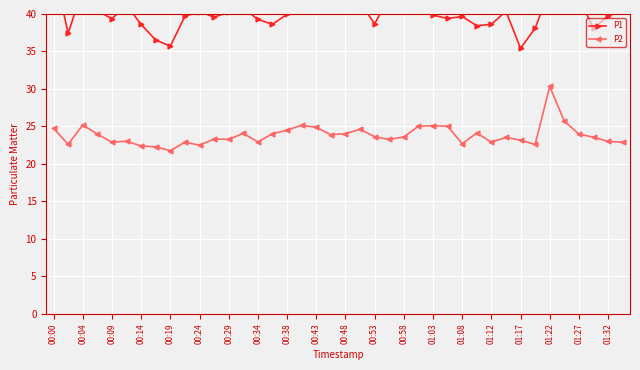

True or false: P2 has more than 2 interior local peaks.

True